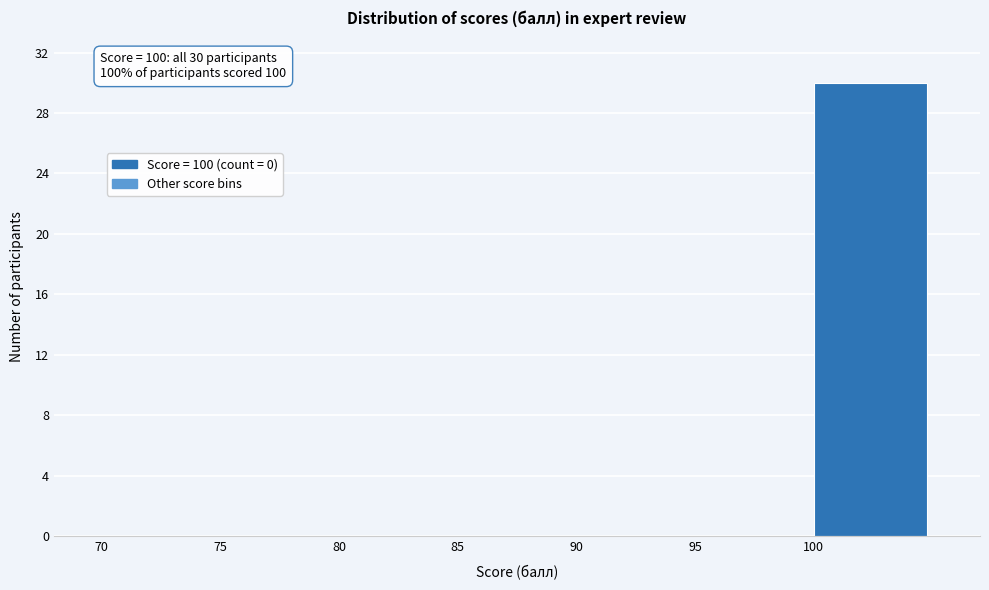

Over which range of the x-axis is the bar tallest?

100 to 105